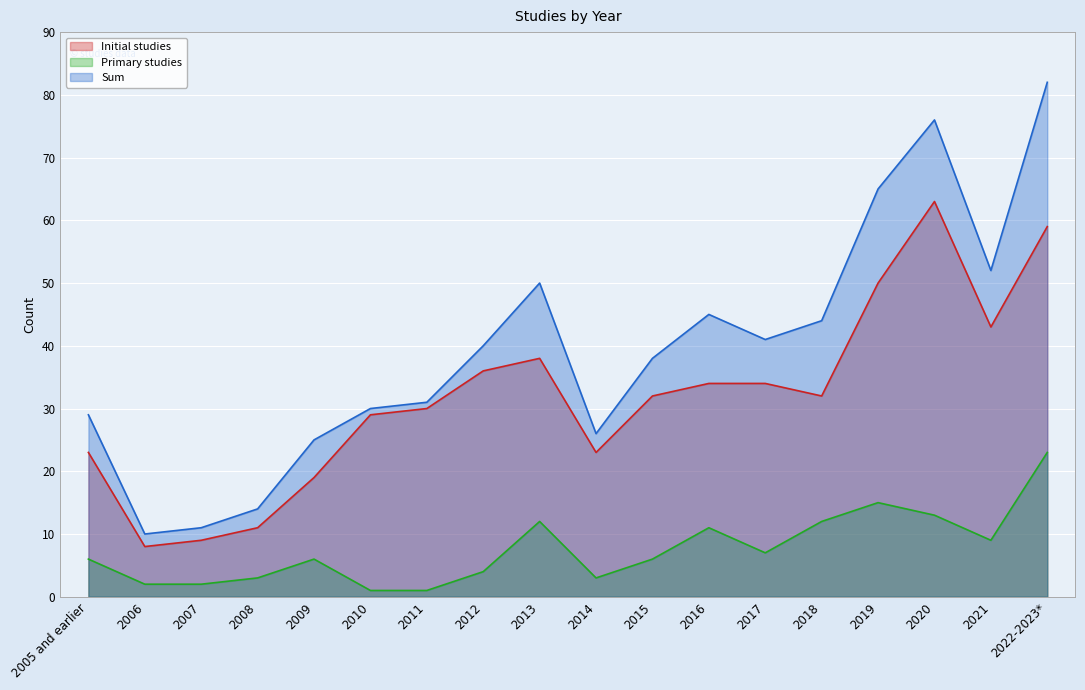

Reading left to right, list all the values displayed in this chart.

Initial studies: 2005 and earlier=23	2006=8	2007=9	2008=11	2009=19	2010=29	2011=30	2012=36	2013=38	2014=23	2015=32	2016=34	2017=34	2018=32	2019=50	2020=63	2021=43	2022-2023*=59
Primary studies: 2005 and earlier=6	2006=2	2007=2	2008=3	2009=6	2010=1	2011=1	2012=4	2013=12	2014=3	2015=6	2016=11	2017=7	2018=12	2019=15	2020=13	2021=9	2022-2023*=23
Sum: 2005 and earlier=29	2006=10	2007=11	2008=14	2009=25	2010=30	2011=31	2012=40	2013=50	2014=26	2015=38	2016=45	2017=41	2018=44	2019=65	2020=76	2021=52	2022-2023*=82